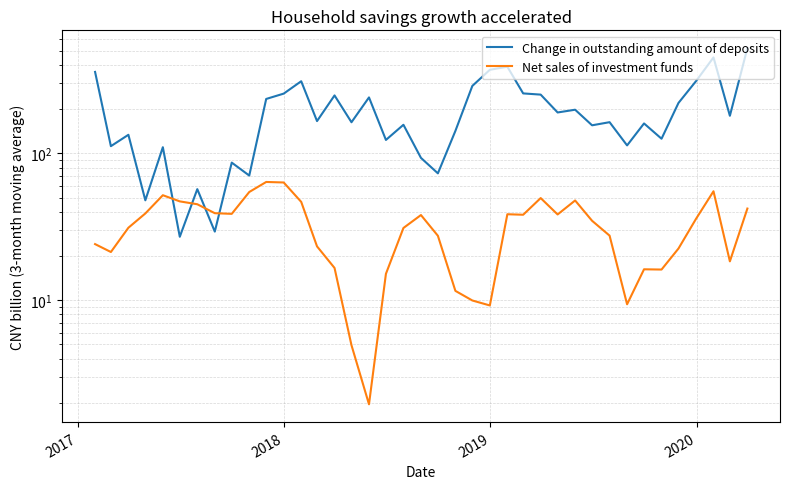

What is the sum of all Change in outstanding amount of deposits values?

7581.0